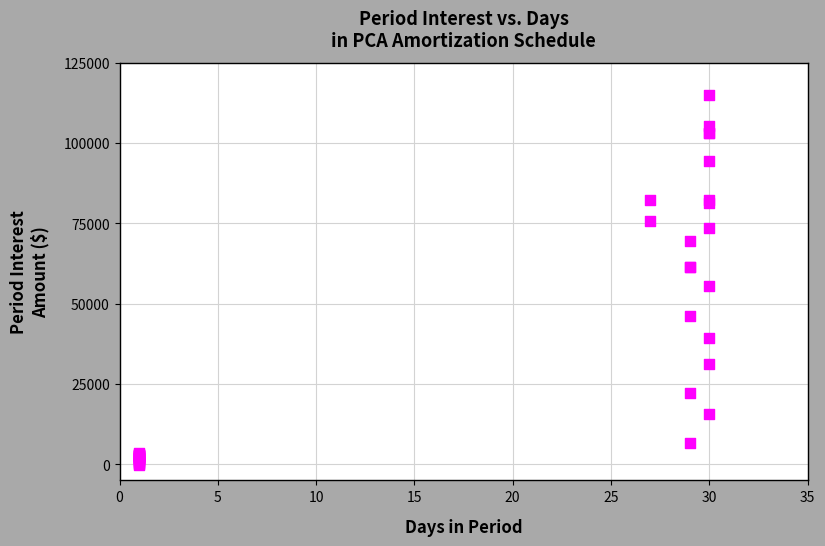

What Y value in the scatter plot is closest to 57424?

55466.0